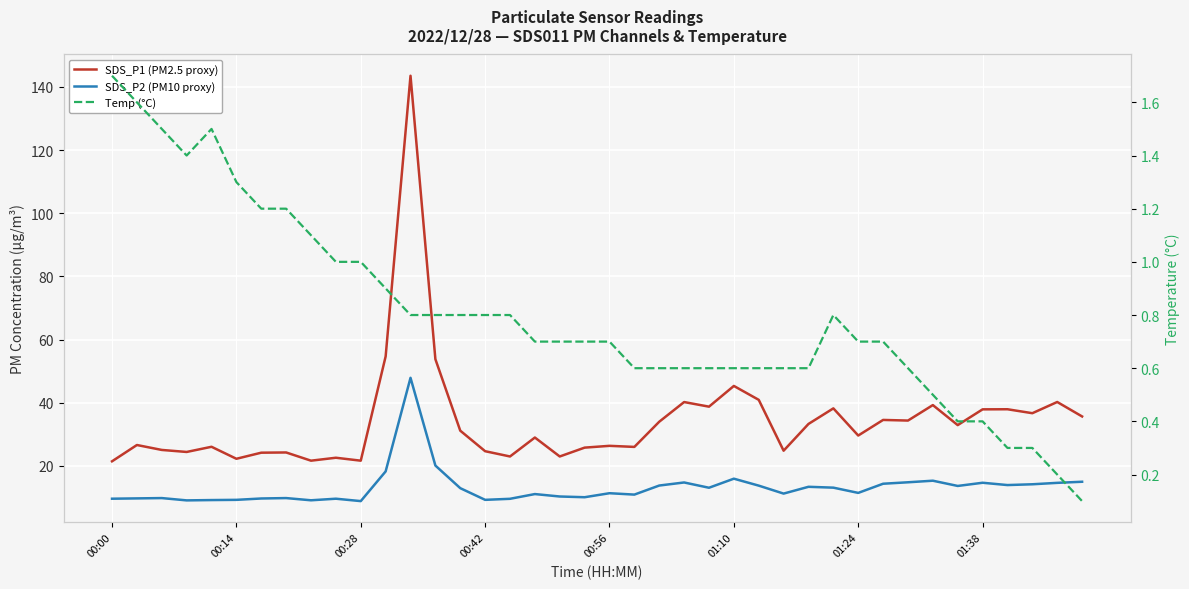

Reading left to right, transcribe all the data shown in this chart.

SDS_P1 (PM2.5 proxy): 21.5	26.6	25.1	24.4	26.1	22.3	24.2	24.3	21.7	22.6	21.7	54.7	143.5	53.8	31.2	24.7	23.0	29.0	23.0	25.8	26.4	26.0	34.0	40.2	38.8	45.3	40.9	24.8	33.3	38.2	29.6	34.6	34.4	39.3	32.9	37.9	38.0	36.7	40.2	35.7
SDS_P2 (PM10 proxy): 9.6	9.7	9.8	9.1	9.2	9.3	9.7	9.8	9.1	9.6	8.9	18.3	47.9	20.1	13.0	9.3	9.6	11.1	10.3	10.1	11.4	10.9	13.8	14.8	13.1	16.0	13.8	11.2	13.4	13.1	11.5	14.4	14.8	15.3	13.7	14.7	13.9	14.2	14.7	15.0
Temp (°C): 1.7	1.6	1.5	1.4	1.5	1.3	1.2	1.2	1.1	1.0	1.0	0.9	0.8	0.8	0.8	0.8	0.8	0.7	0.7	0.7	0.7	0.6	0.6	0.6	0.6	0.6	0.6	0.6	0.6	0.8	0.7	0.7	0.6	0.5	0.4	0.4	0.3	0.3	0.2	0.1